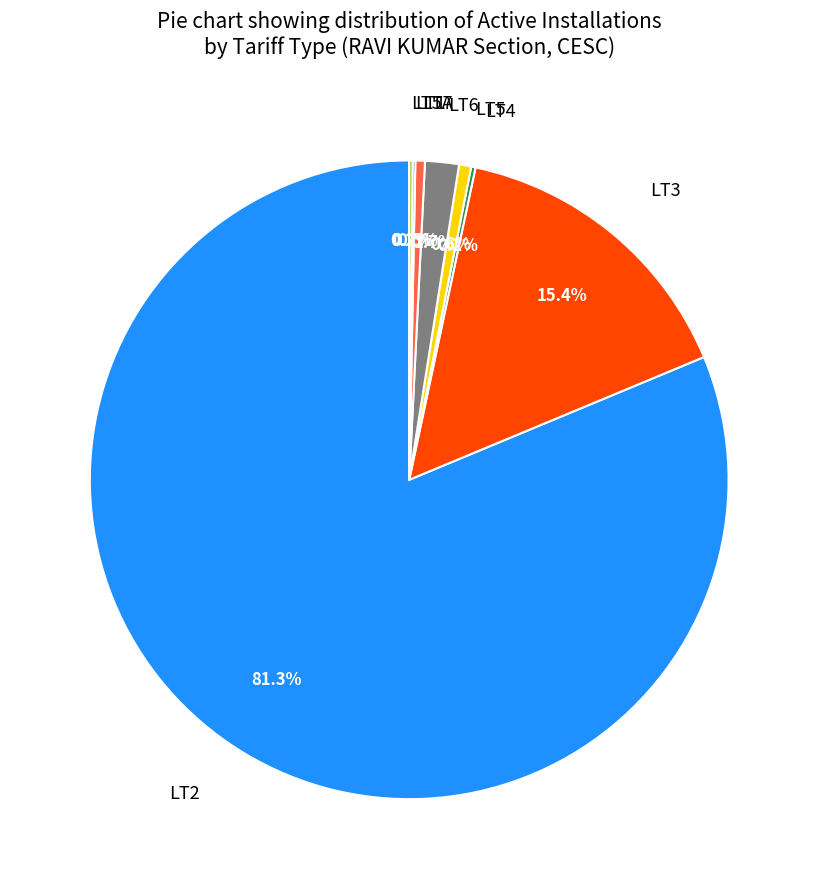

What percentage is NOT represented by LT7?

99.5%